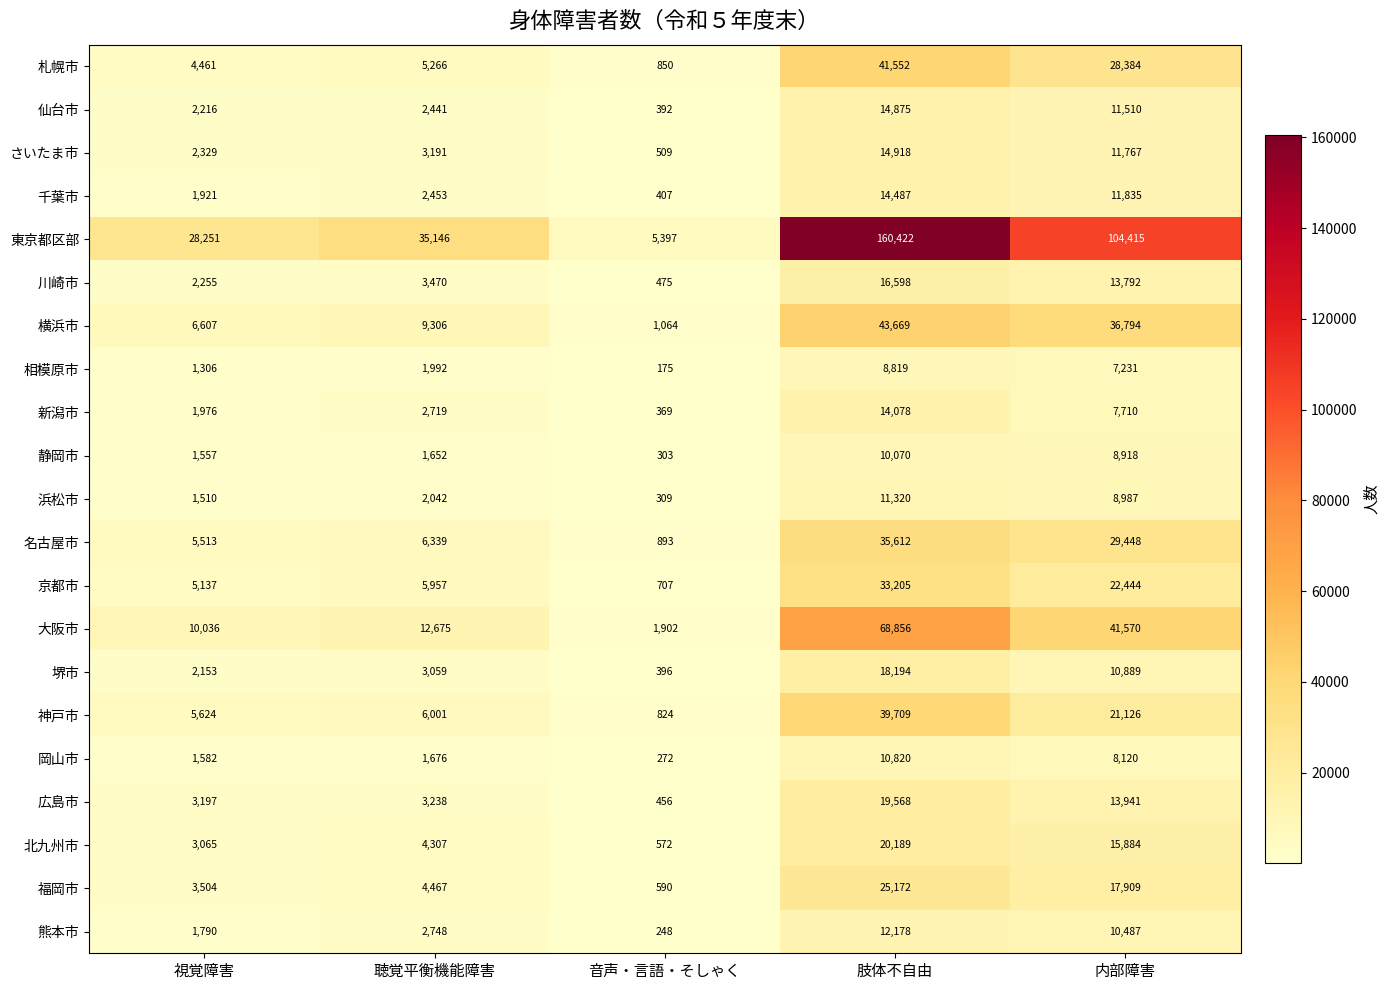

At which category does the chart reach its minimum across all series?

音声・言語・そしゃく